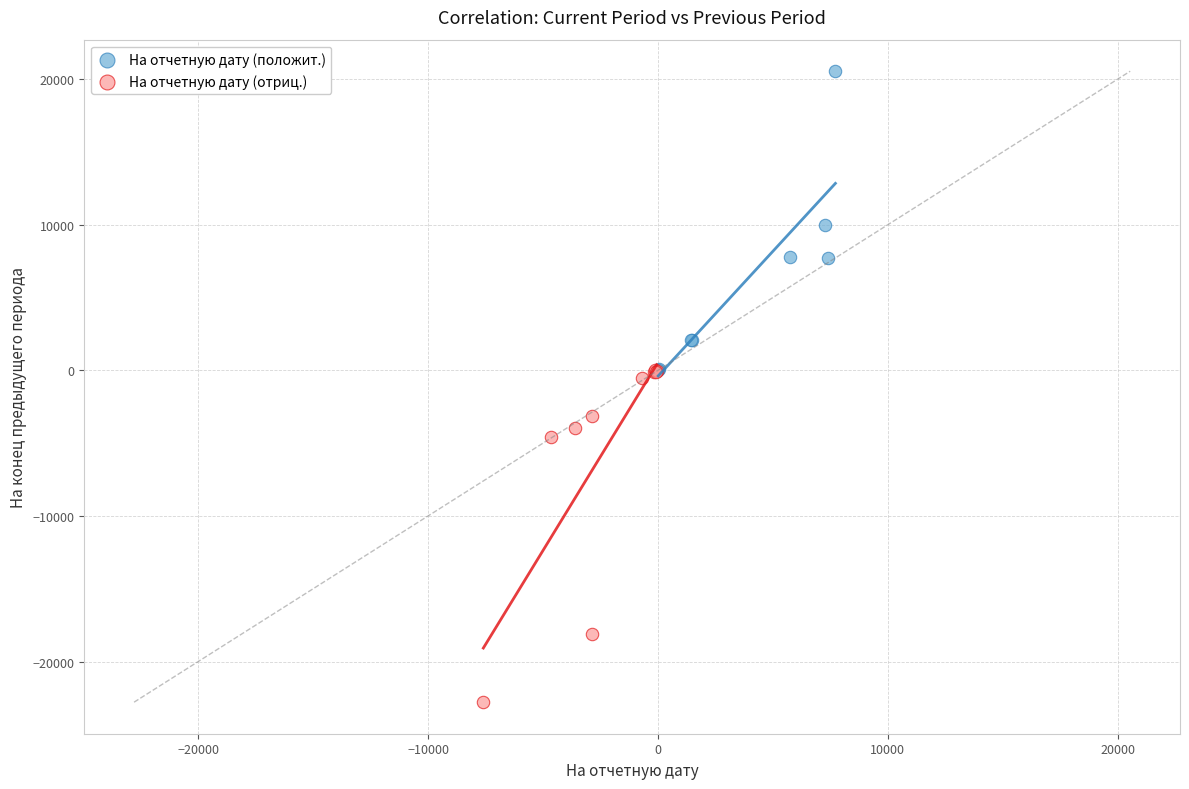

Which series contains the highest Y value?

На отчетную дату (положит.)